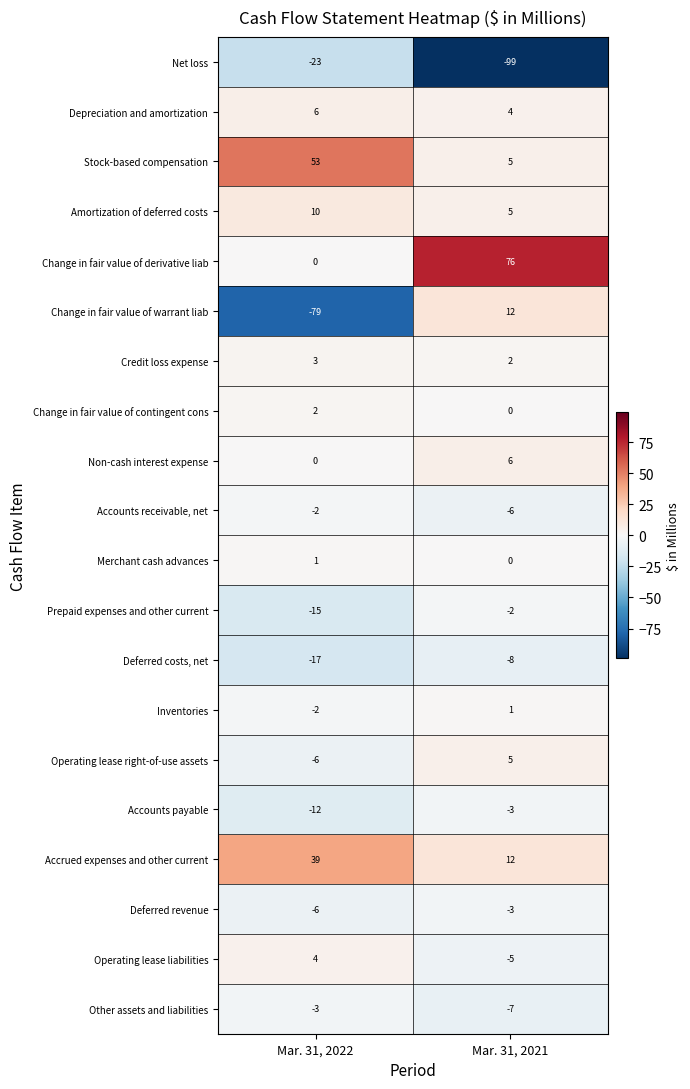

How many categories are shown in the chart?

2